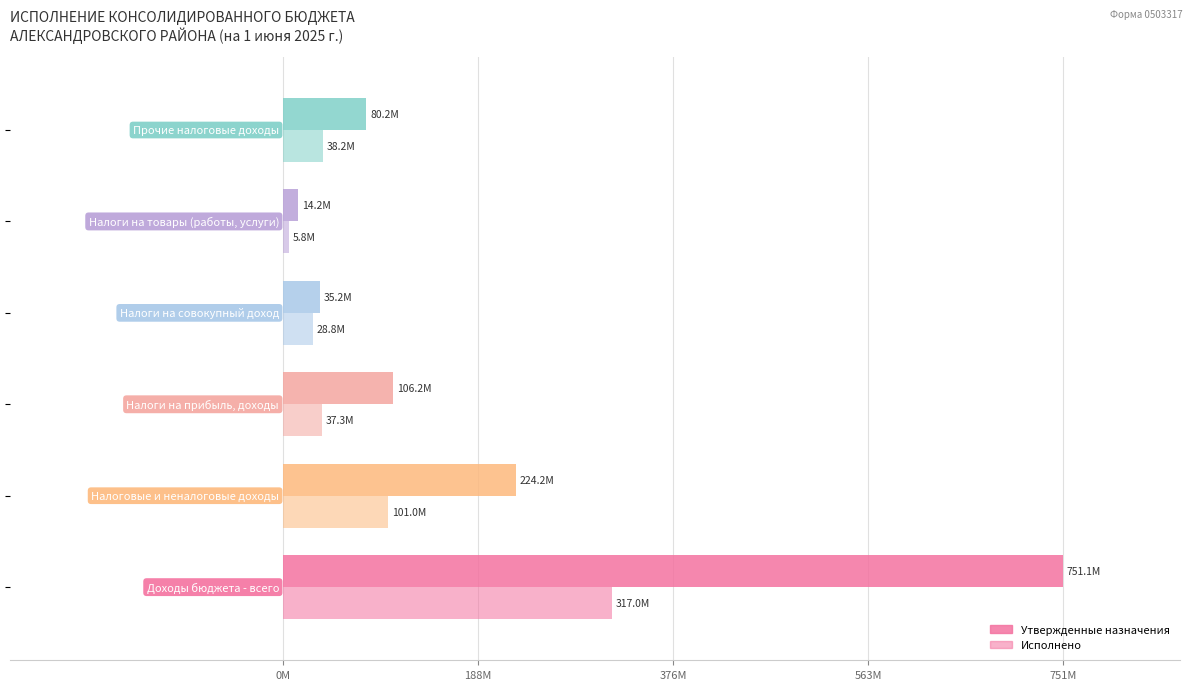

What position from the left is 751M?

5